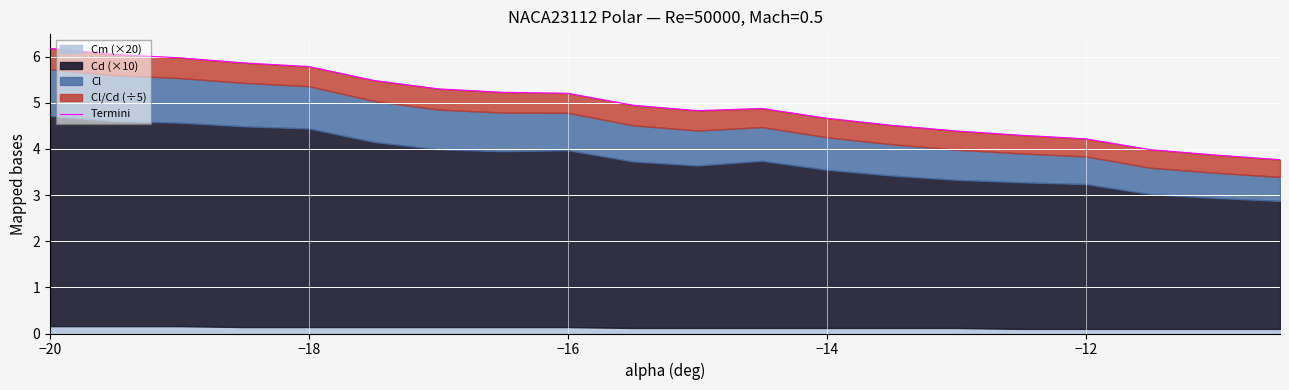

What is the difference between the maximum and minimum values?

2.4